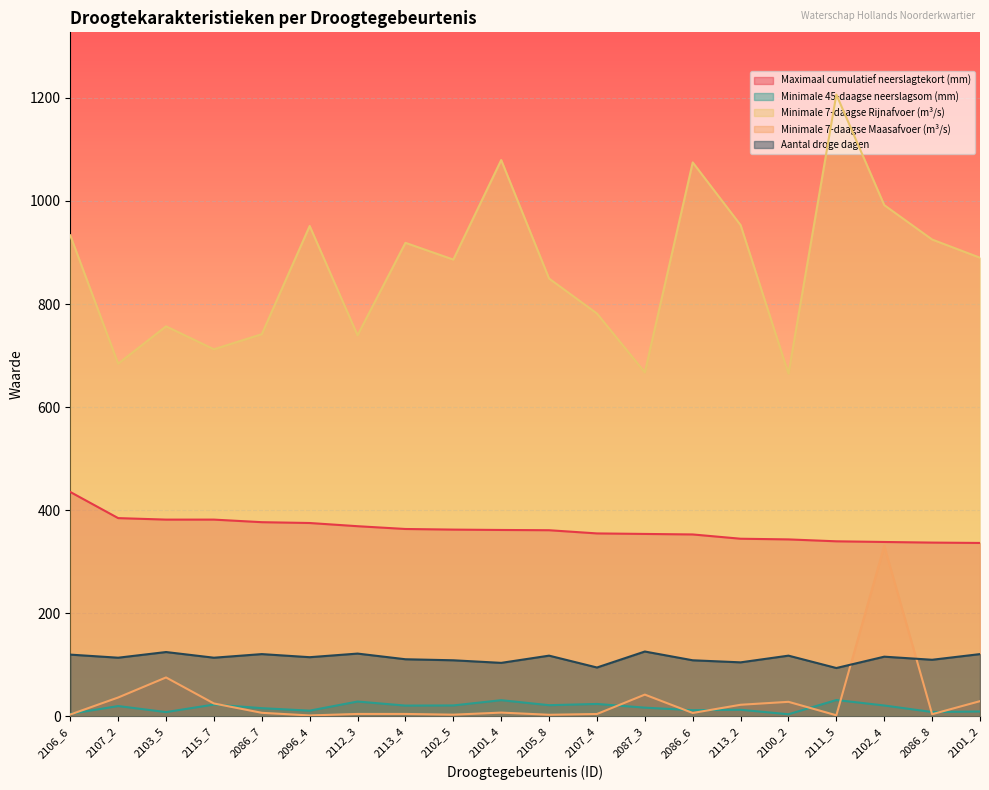

Between which two adjacent categories do Minimale 7-daagse Maasafvoer (m³/s) and Minimale 45-daagse neerslagsom (mm) first intersect?

2106_6 and 2107_2